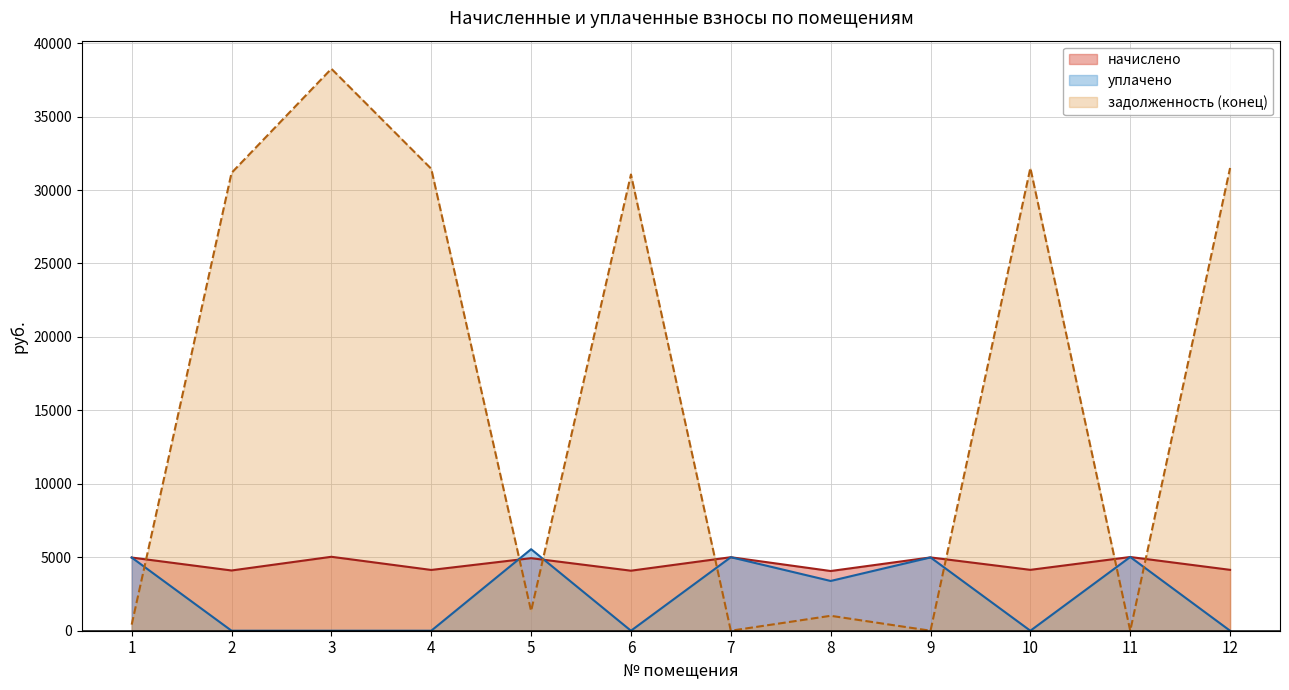

What is the spread (max minus min) of values at 4?

31443.8